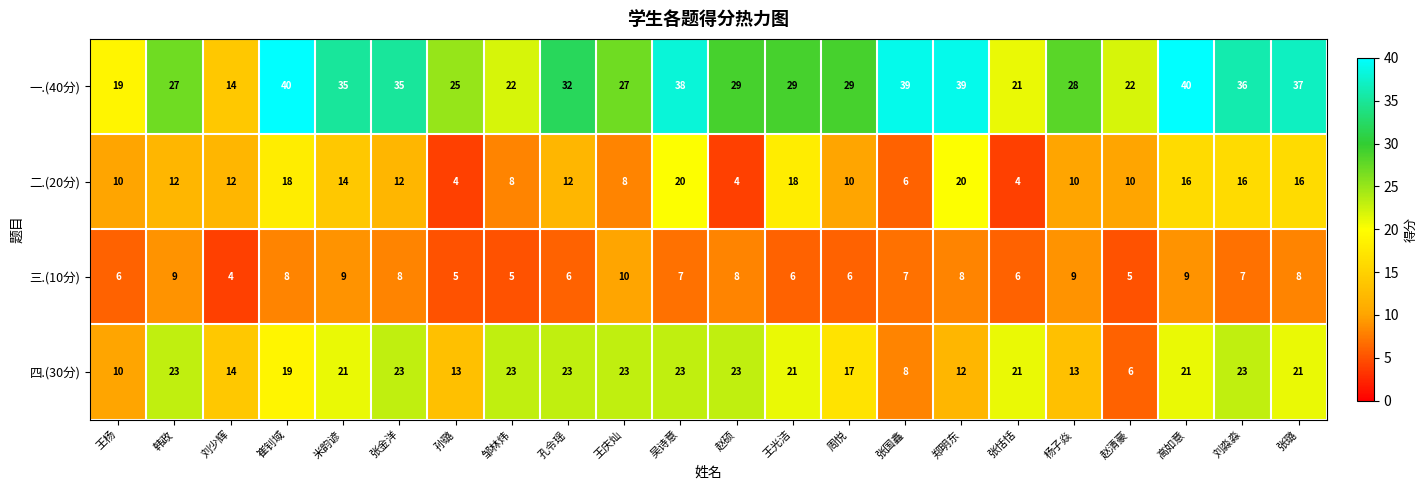

At which category is the sum across all series the highest?

吴诗意